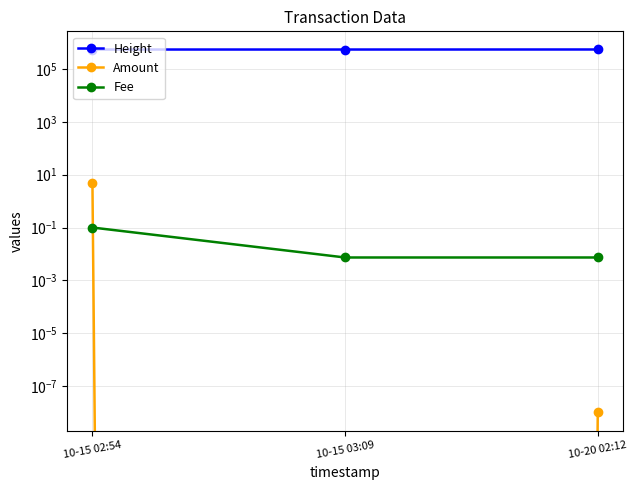

Reading left to right, extract all data points from this chart.

Height: 10-15 02:54=545104.0	10-15 03:09=545109.0	10-20 02:12=546885.0
Amount: 10-15 02:54=5.0	10-15 03:09=0.0	10-20 02:12=0.0
Fee: 10-15 02:54=0.1	10-15 03:09=0.0	10-20 02:12=0.0